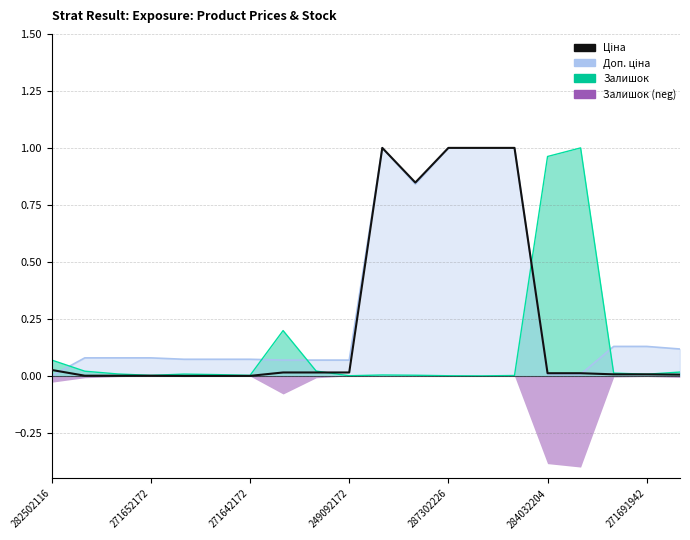

True or false: the data has more than 0 interior local peaks.

True